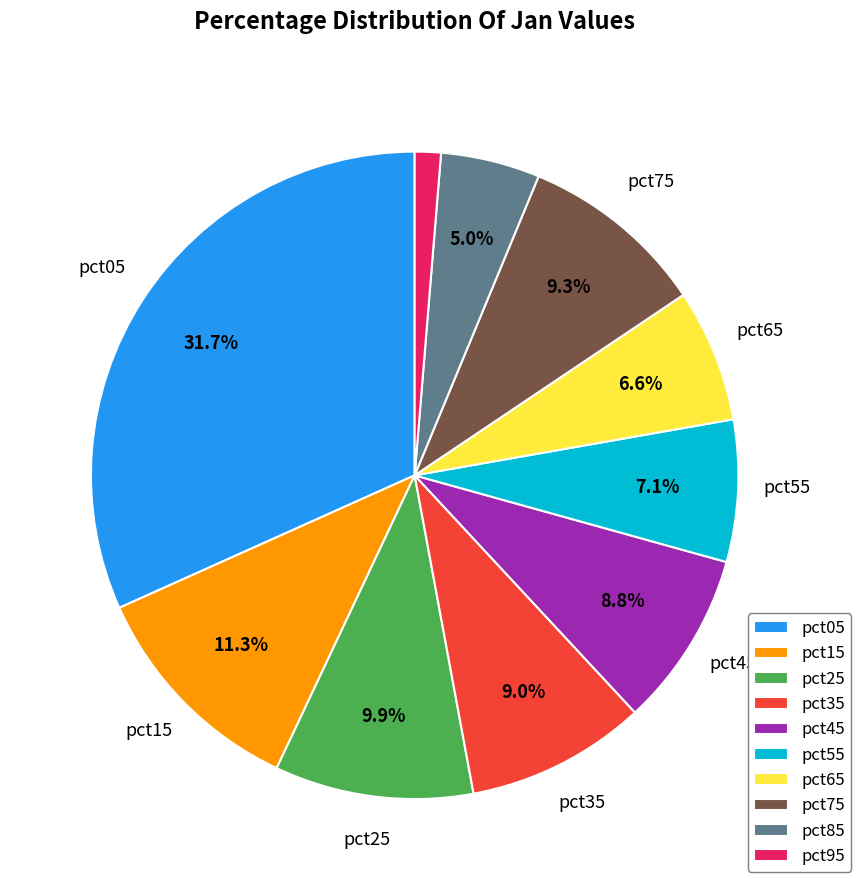

How many slices are in this pie chart?

10